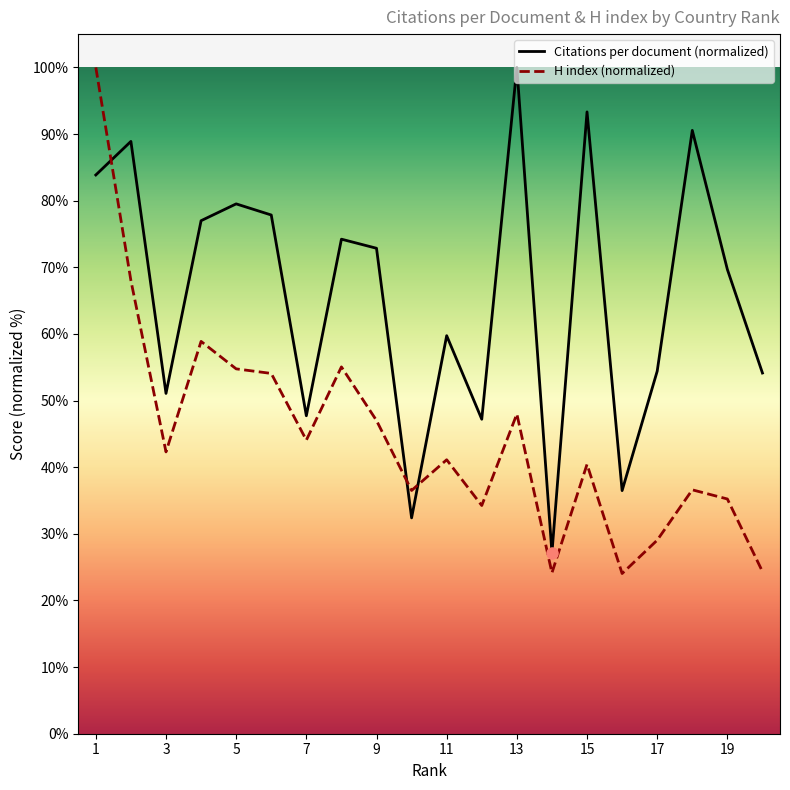

How many interior local peaks does the Citations per document series have?

7